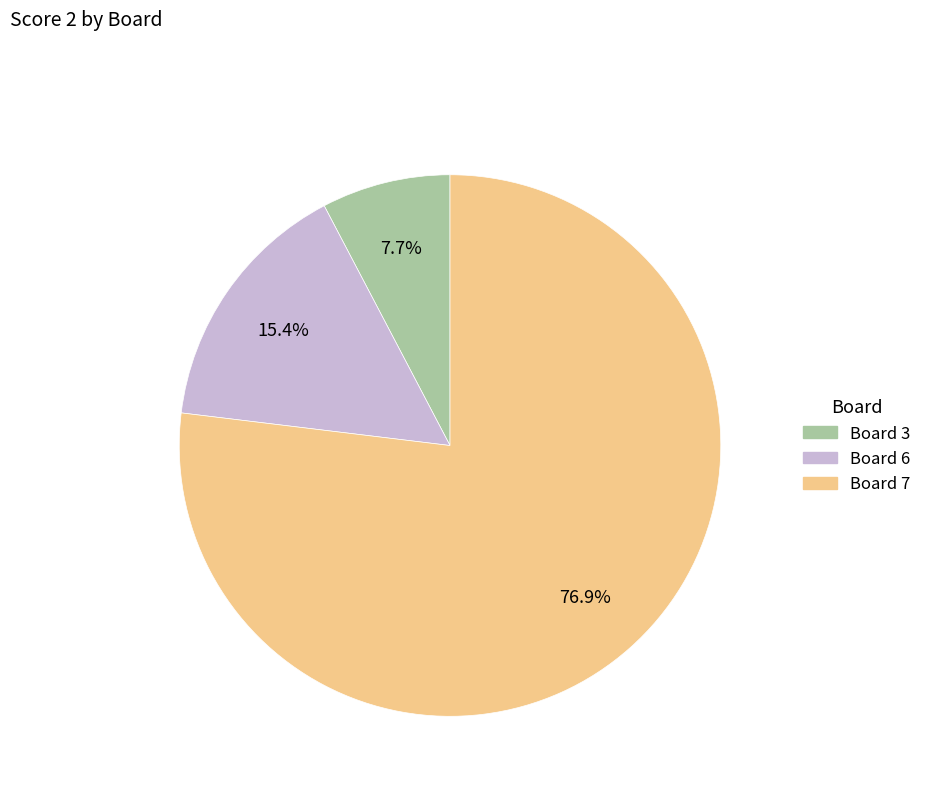

What portion of the pie excludes Board 6?

84.6%